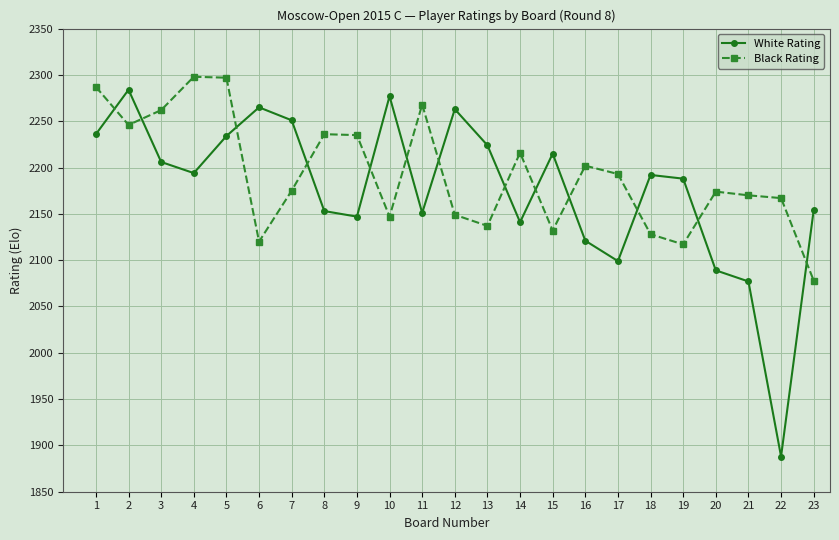

The Black Rating series shows 798 at 4. True or false?

False